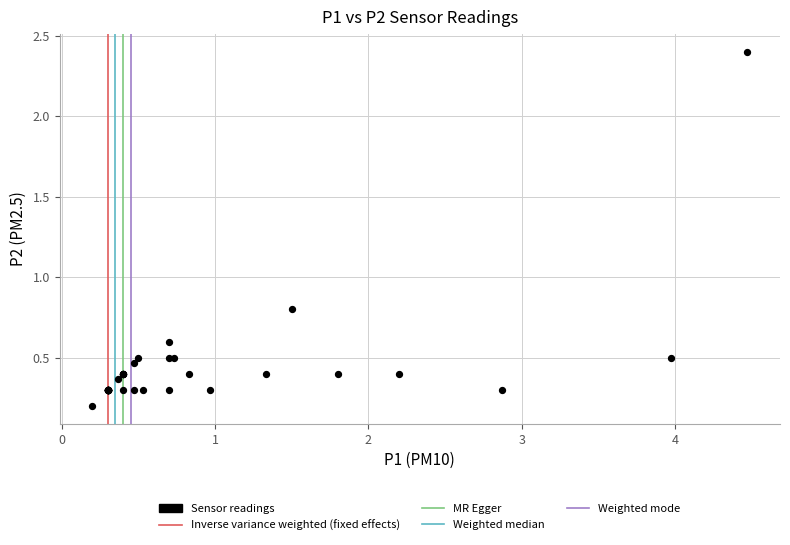

What Y value in the scatter plot is closest to 1?

0.8